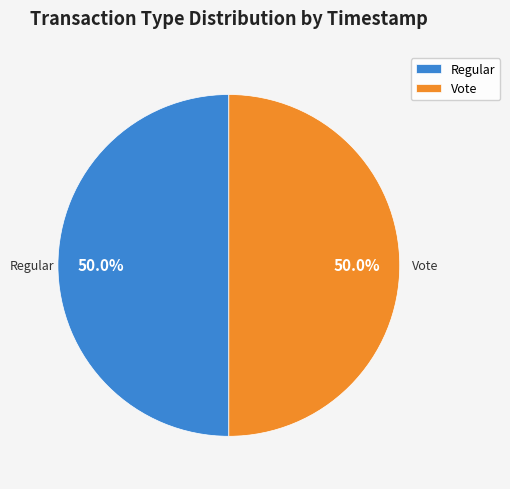

Approximately how many times larger is the value at Vote compared to Regular?

1.0